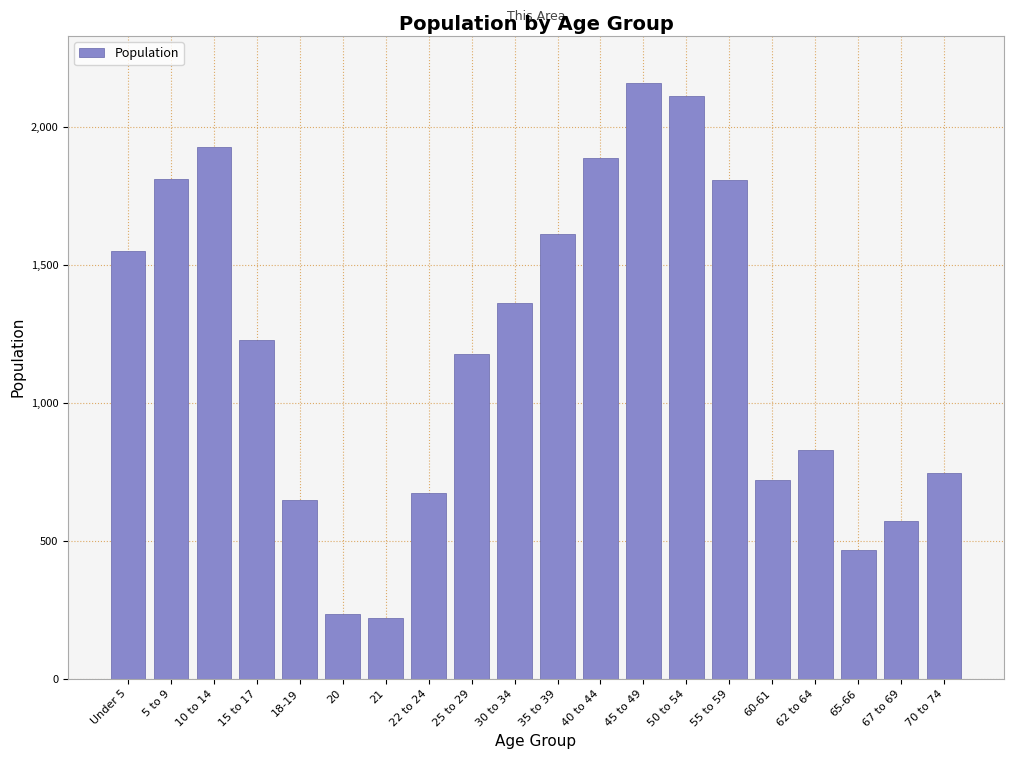

The value at 67 to 69 is 572. True or false?

True